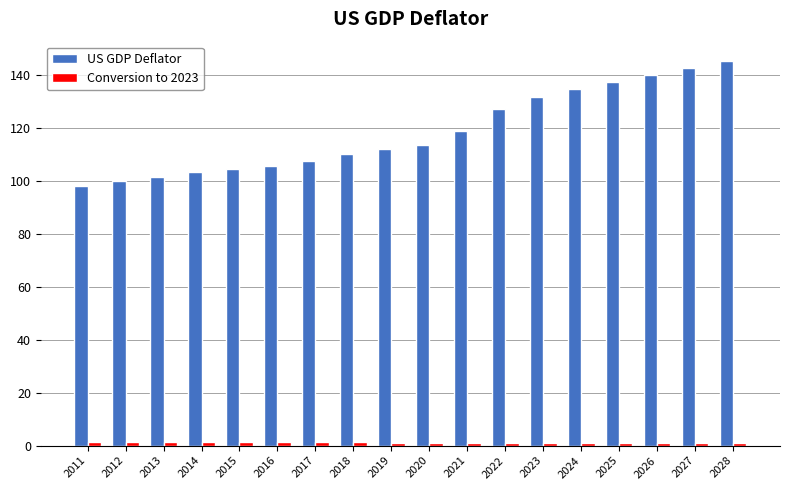

Which series has the widest spread of values?

US GDP Deflator